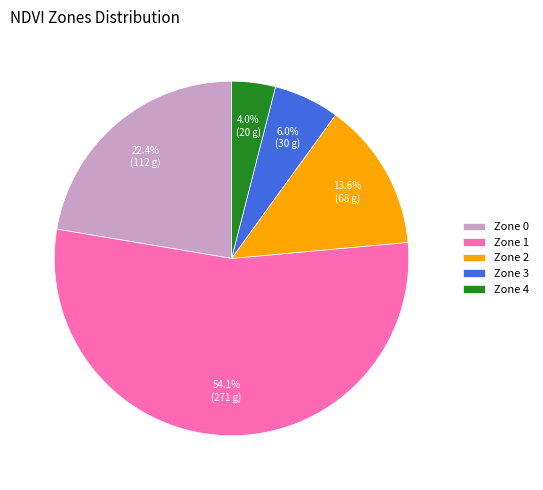

How many slices are in this pie chart?

5